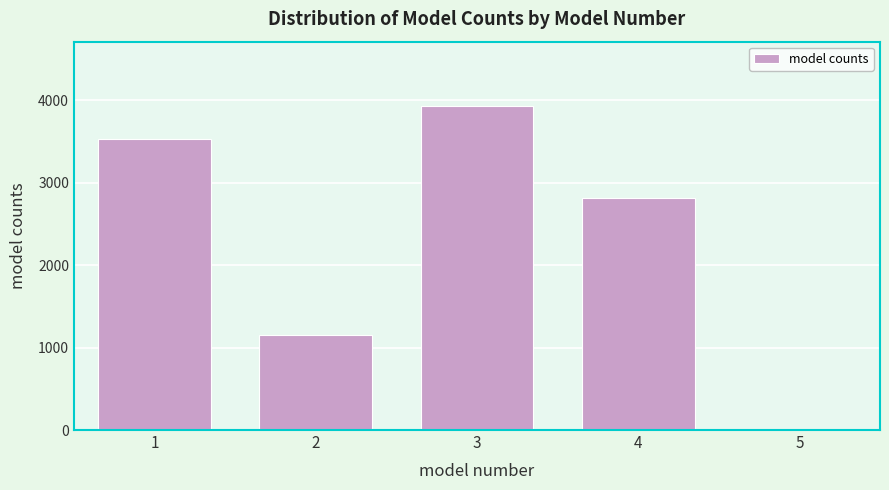

Reading left to right, extract all data points from this chart.

1=3528.3	2=1152.5	3=3923.7	4=2815.0	5=0.0